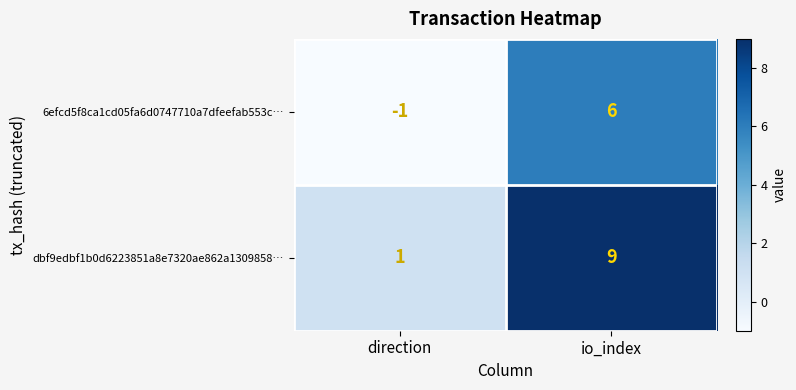

What is the maximum value for dbf9edbf1b0d6223851a8e7320ae862a1309858…?

9